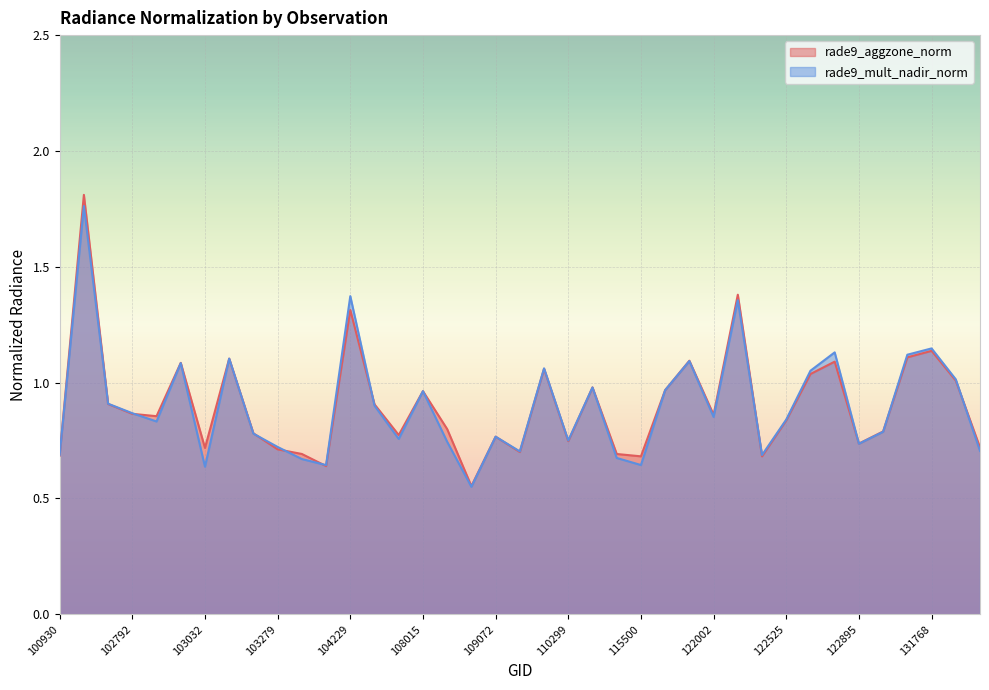

Between 104236 and 123073, which is larger?

104236